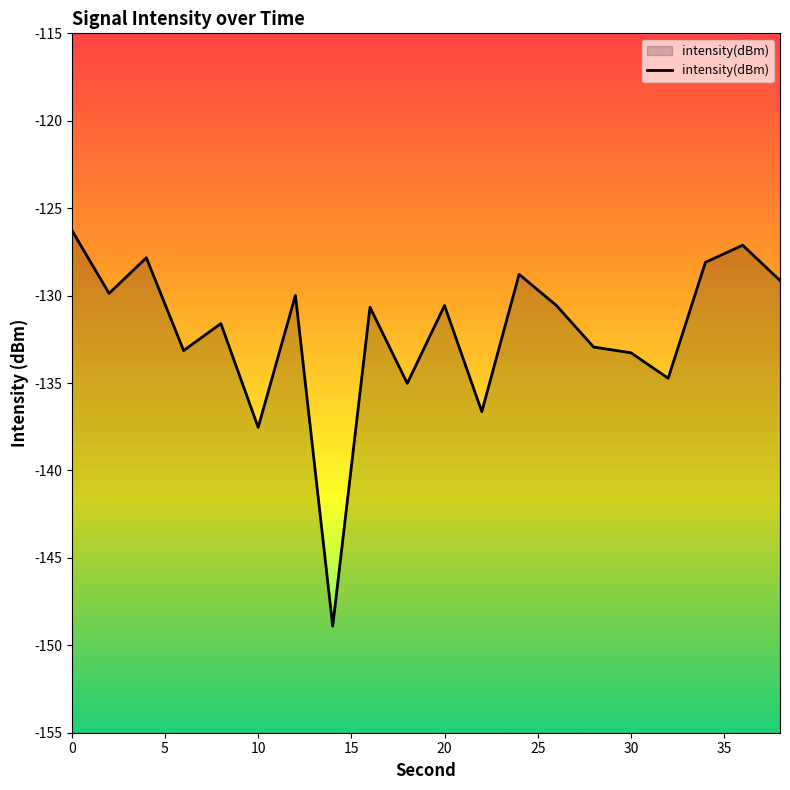

How many lines are shown in the chart?

1